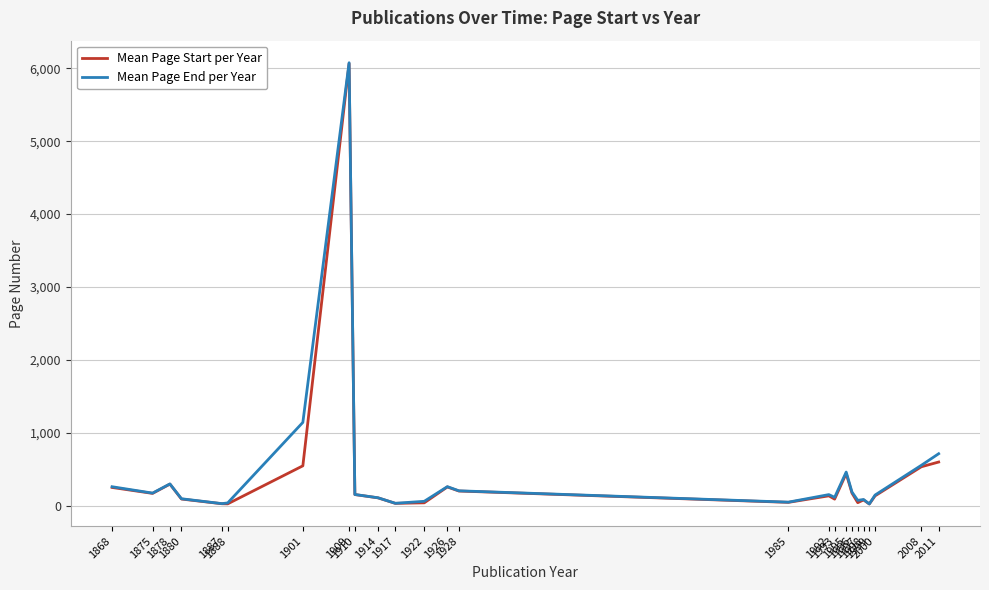

What is the difference between the maximum and second lowest values in the Mean Page End per Year series?

6051.0